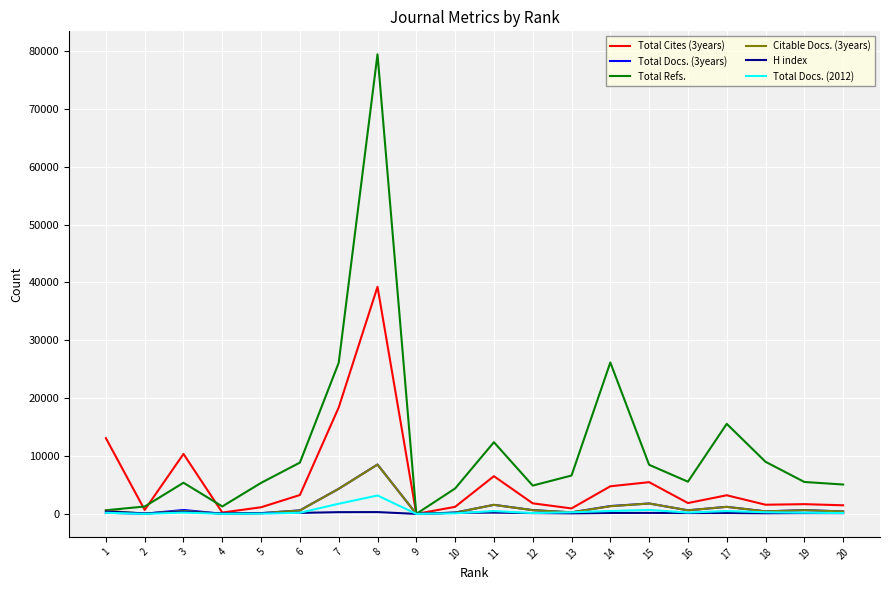

What is the maximum value shown in the chart?

79439